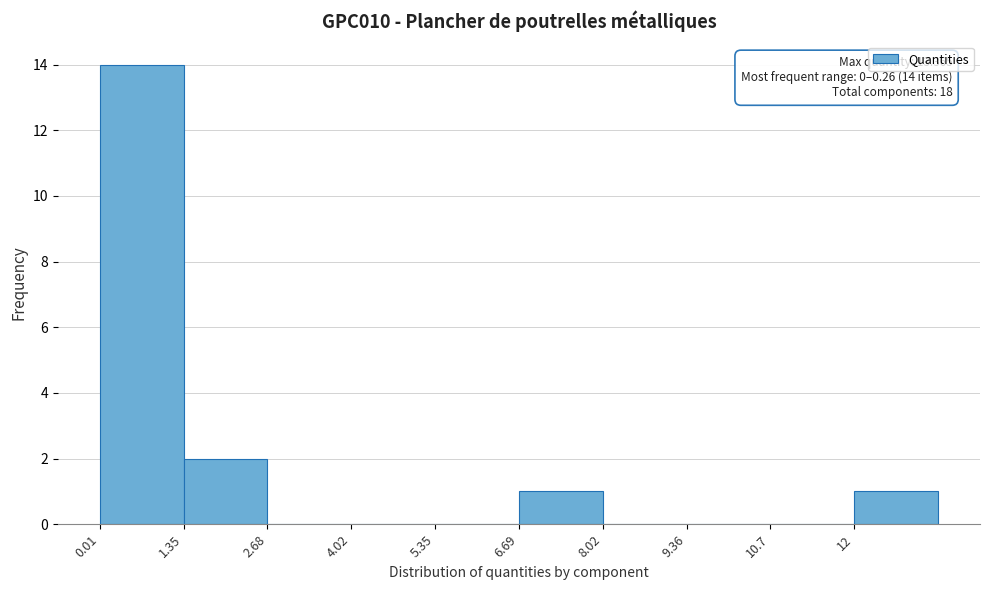

Over which range of the x-axis is the bar tallest?

0.0 to 1.4